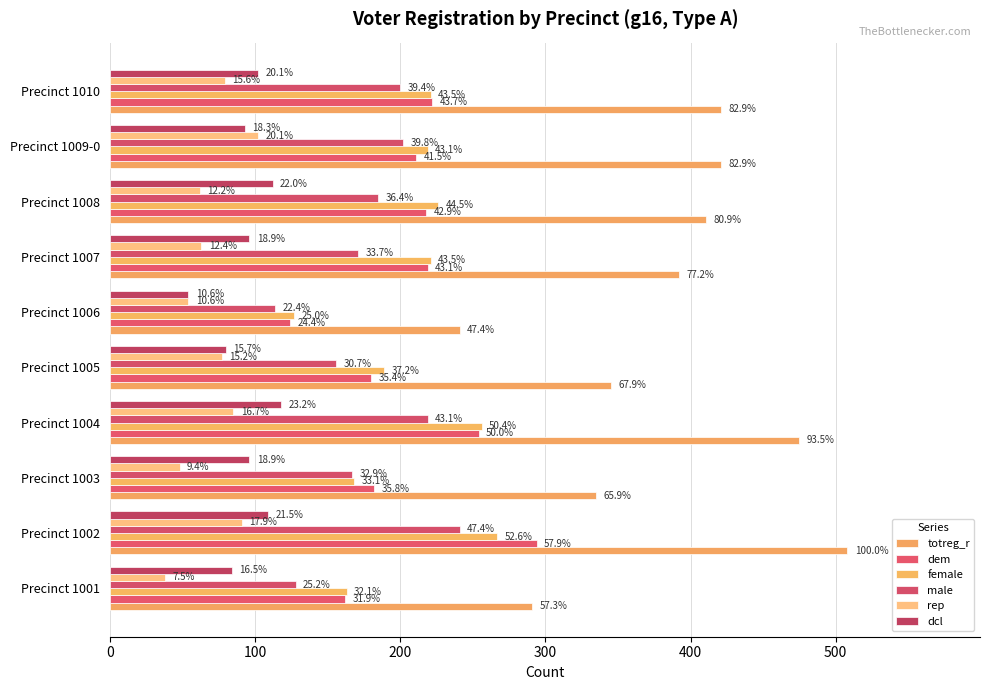

Which series has the largest total across all categories?

totreg_r